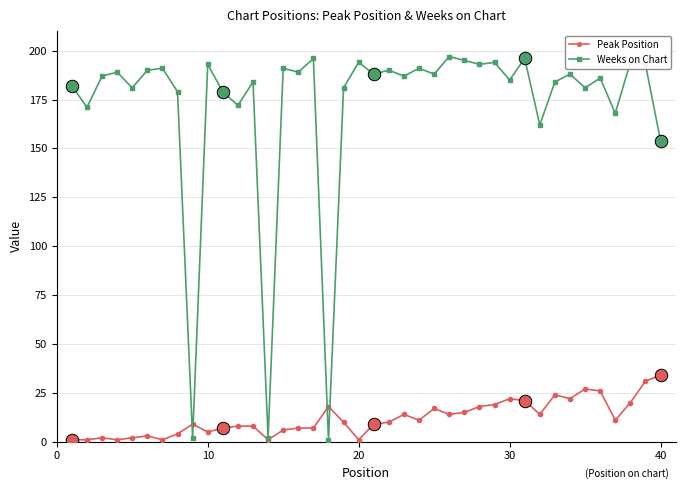

How many lines are shown in the chart?

2